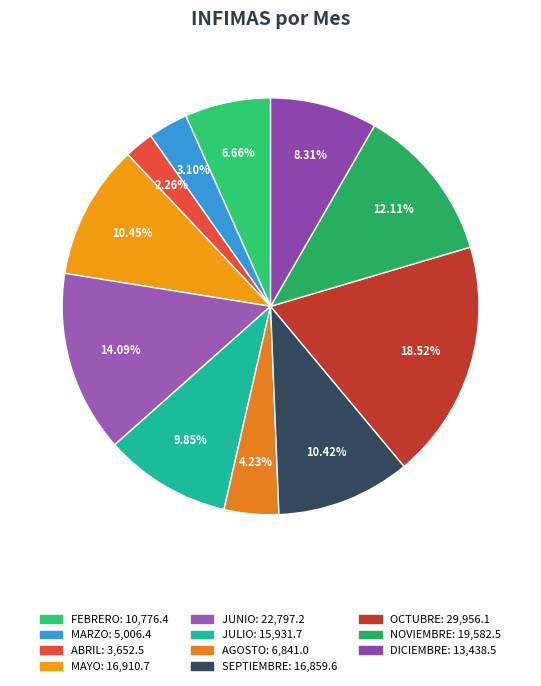

Which has a higher value, JUNIO or FEBRERO?

JUNIO